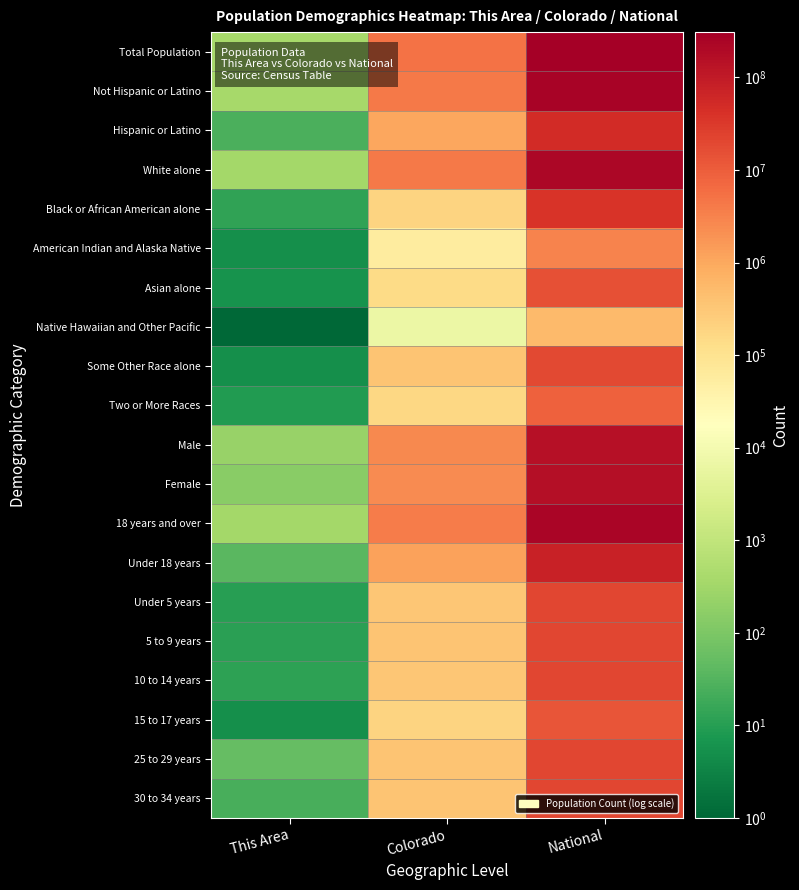

Reading left to right, list all the values displayed in this chart.

Total Population: This Area=385	Colorado=5029196	National=308745538
Not Hispanic or Latino: This Area=360	Colorado=3990509	National=258267944
Hispanic or Latino: This Area=25	Colorado=1038687	National=50477594
White alone: This Area=346	Colorado=4089202	National=223553265
Black or African American alone: This Area=13	Colorado=201737	National=38929319
American Indian and Alaska Native: This Area=5	Colorado=56010	National=2932248
Asian alone: This Area=6	Colorado=139028	National=14674252
Native Hawaiian and Other Pacific: This Area=1	Colorado=6623	National=540013
Some Other Race alone: This Area=5	Colorado=364140	National=19107368
Two or More Races: This Area=9	Colorado=172456	National=9009073
Male: This Area=234	Colorado=2520662	National=151781326
Female: This Area=151	Colorado=2508534	National=156964212
18 years and over: This Area=347	Colorado=3803587	National=234564071
Under 18 years: This Area=38	Colorado=1225609	National=74181467
Under 5 years: This Area=10	Colorado=343960	National=20201362
5 to 9 years: This Area=11	Colorado=348603	National=20348657
10 to 14 years: This Area=12	Colorado=332654	National=20677194
15 to 17 years: This Area=5	Colorado=200392	National=12954254
25 to 29 years: This Area=50	Colorado=372459	National=21101849
30 to 34 years: This Area=24	Colorado=353819	National=19962099